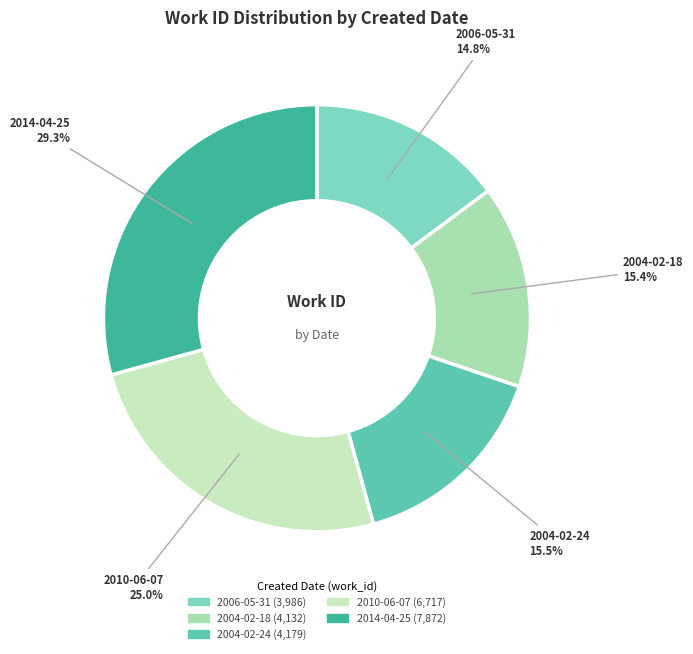

Which category has the biggest portion of the pie?

2014-04-25